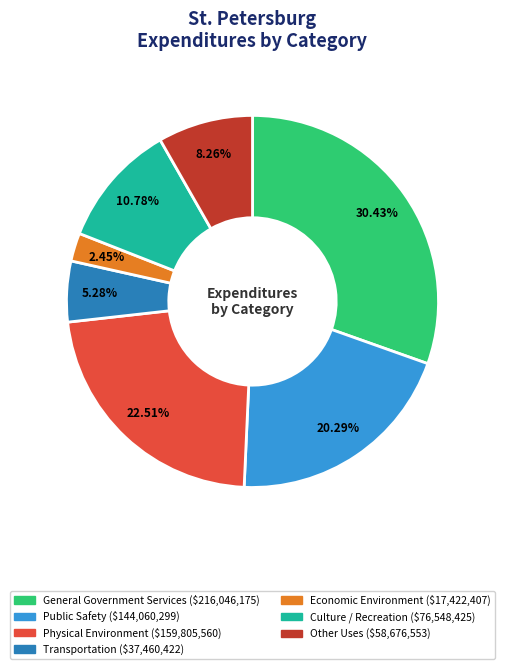

What is the total percentage of Other Uses and Physical Environment?

30.8%